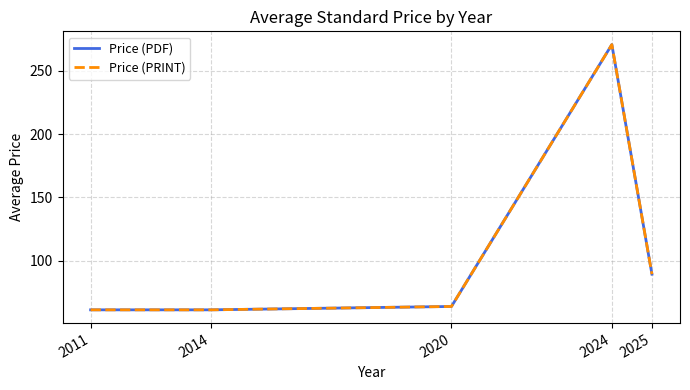

Is it true that Price (PDF) equals 61.0 at 2011?

True